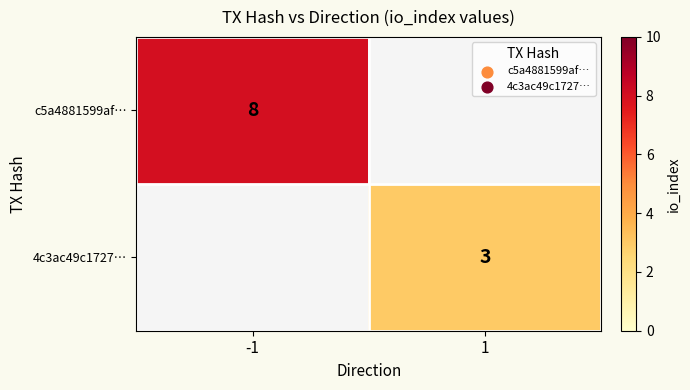

The c5a4881599af… series shows 4 at -1. True or false?

False